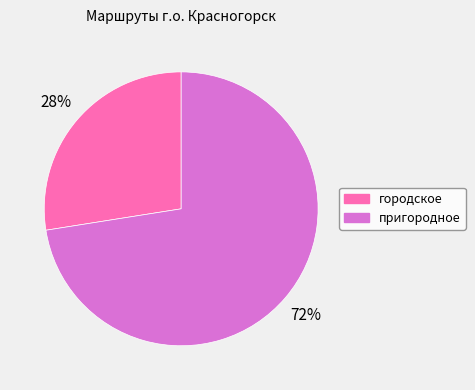

Do пригородное and городское together represent more than half of the pie?

Yes